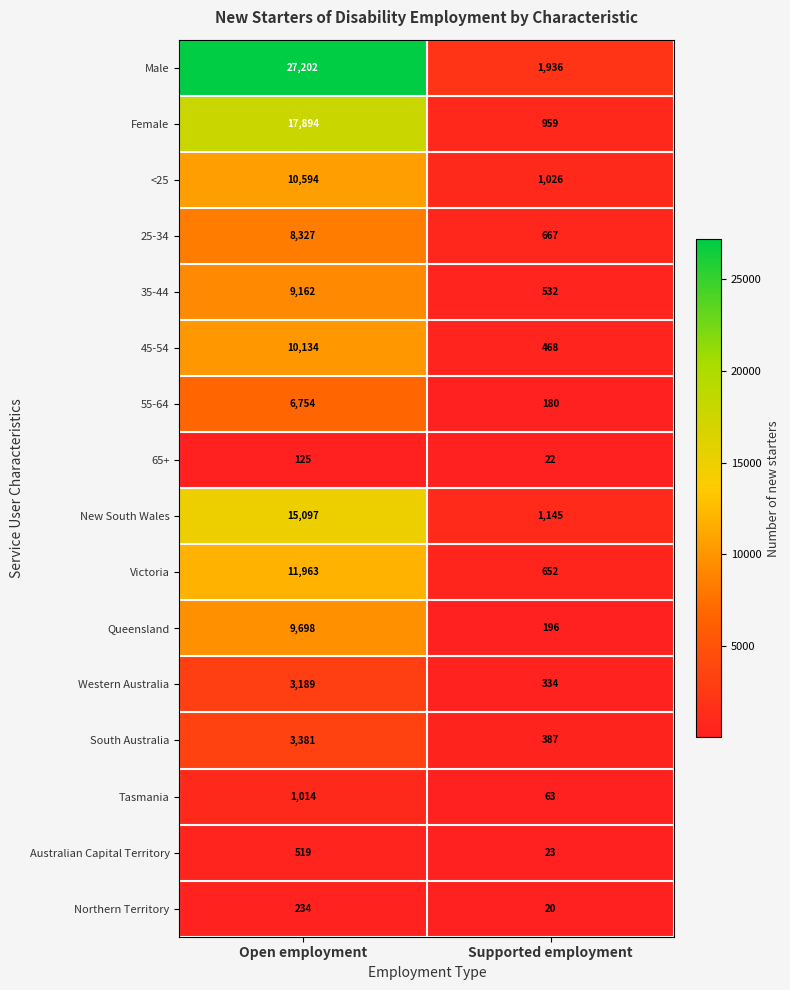

What is the difference between the New South Wales values at Open employment and Supported employment?

13952